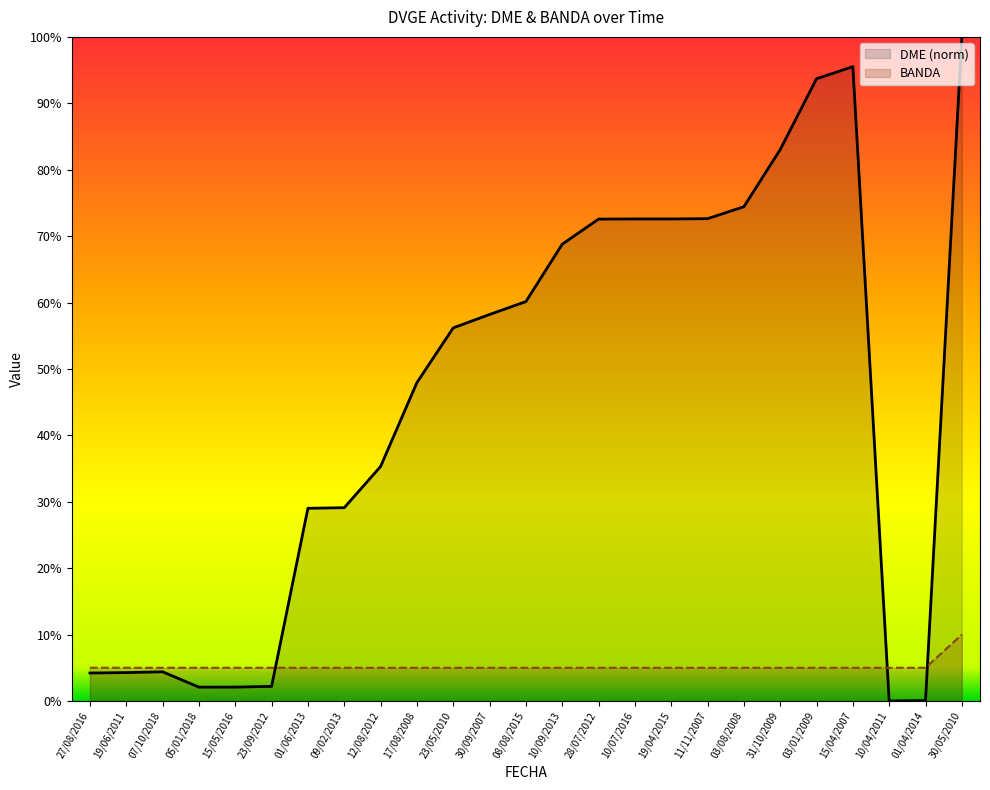

Reading left to right, list all the values displayed in this chart.

DME (norm): 27/08/2016=4.2	19/06/2011=4.3	07/10/2018=4.4	05/01/2018=2.1	15/05/2016=2.1	23/09/2012=2.2	01/06/2013=29.0	09/02/2013=29.1	12/08/2012=35.3	17/08/2008=47.9	23/05/2010=56.2	30/09/2007=58.2	08/08/2015=60.1	10/09/2013=68.8	28/07/2012=72.6	10/07/2016=72.6	19/04/2015=72.6	11/11/2007=72.6	03/08/2008=74.4	31/10/2009=83.0	03/01/2009=93.7	15/04/2007=95.5	10/04/2011=0.0	01/04/2014=0.1	30/05/2010=100.0
BANDA: 27/08/2016=5.0	19/06/2011=5.0	07/10/2018=5.0	05/01/2018=5.0	15/05/2016=5.0	23/09/2012=5.0	01/06/2013=5.0	09/02/2013=5.0	12/08/2012=5.0	17/08/2008=5.0	23/05/2010=5.0	30/09/2007=5.0	08/08/2015=5.0	10/09/2013=5.0	28/07/2012=5.0	10/07/2016=5.0	19/04/2015=5.0	11/11/2007=5.0	03/08/2008=5.0	31/10/2009=5.0	03/01/2009=5.0	15/04/2007=5.0	10/04/2011=5.0	01/04/2014=5.0	30/05/2010=10.0